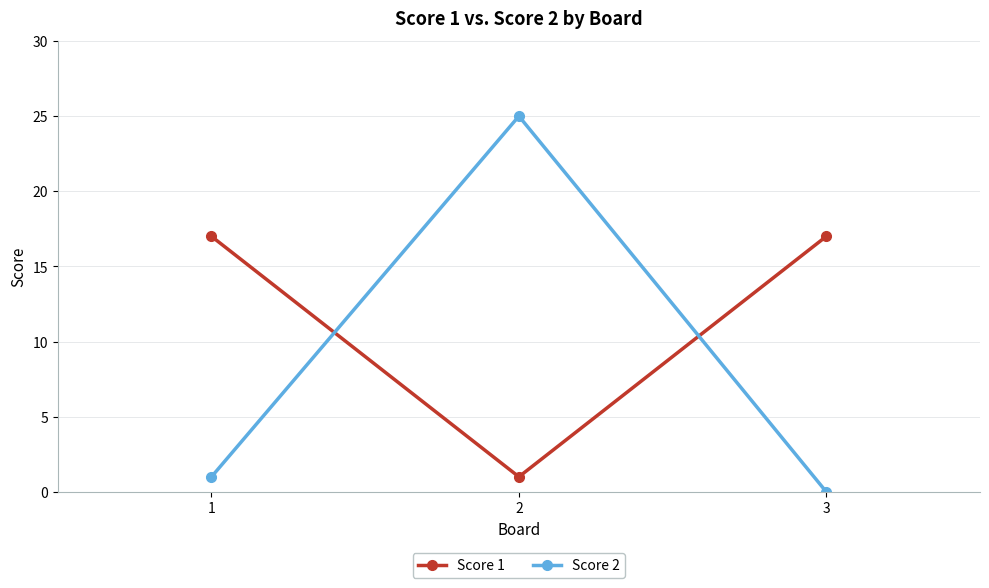

What are all the series names shown in the legend?

Score 1, Score 2